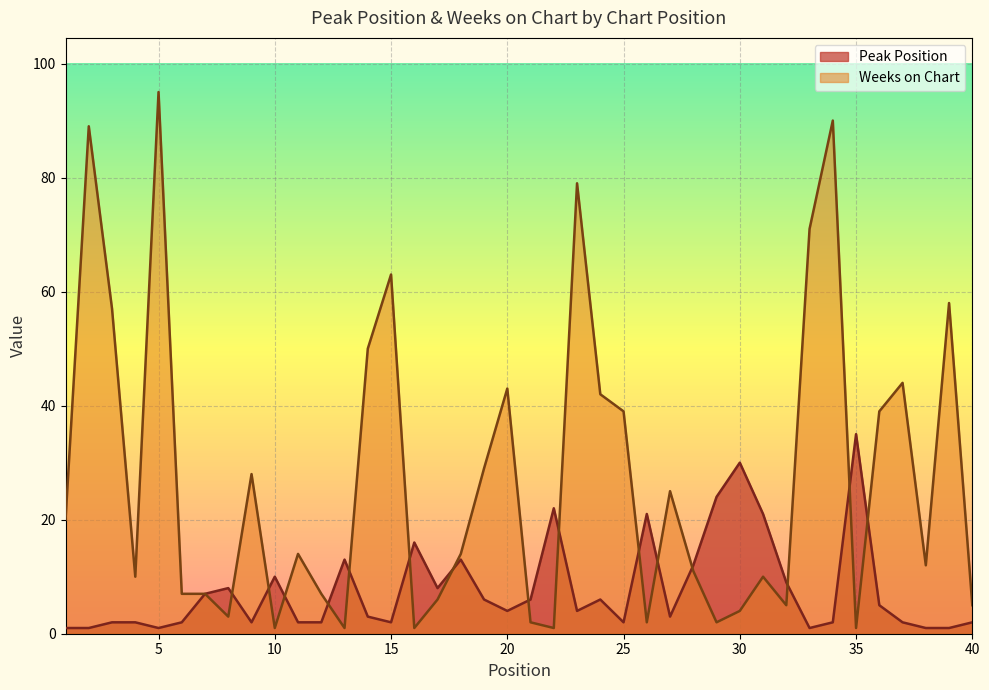

True or false: Weeks on Chart has a value of 7 at 12.

True